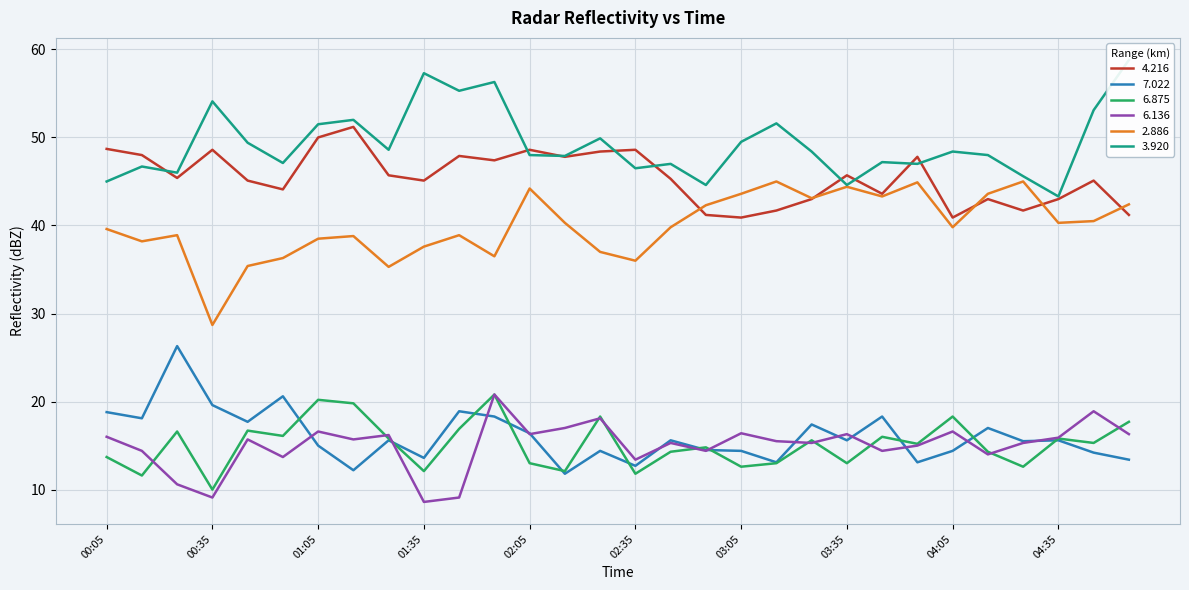

Is it true that 4.216 equals 22.9 at 00:05?

False